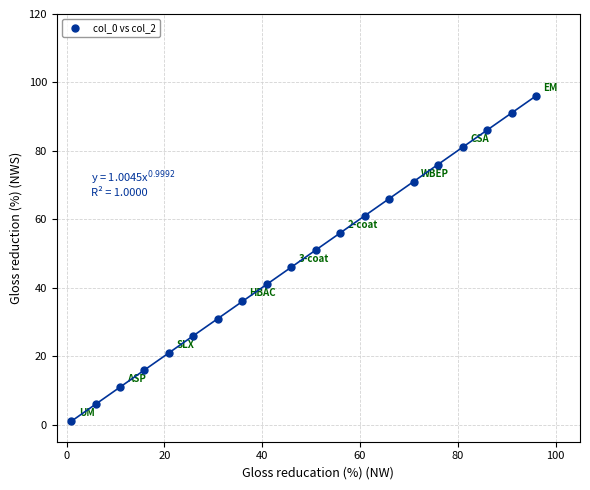

What is the range of Y values (max minus min)?

95